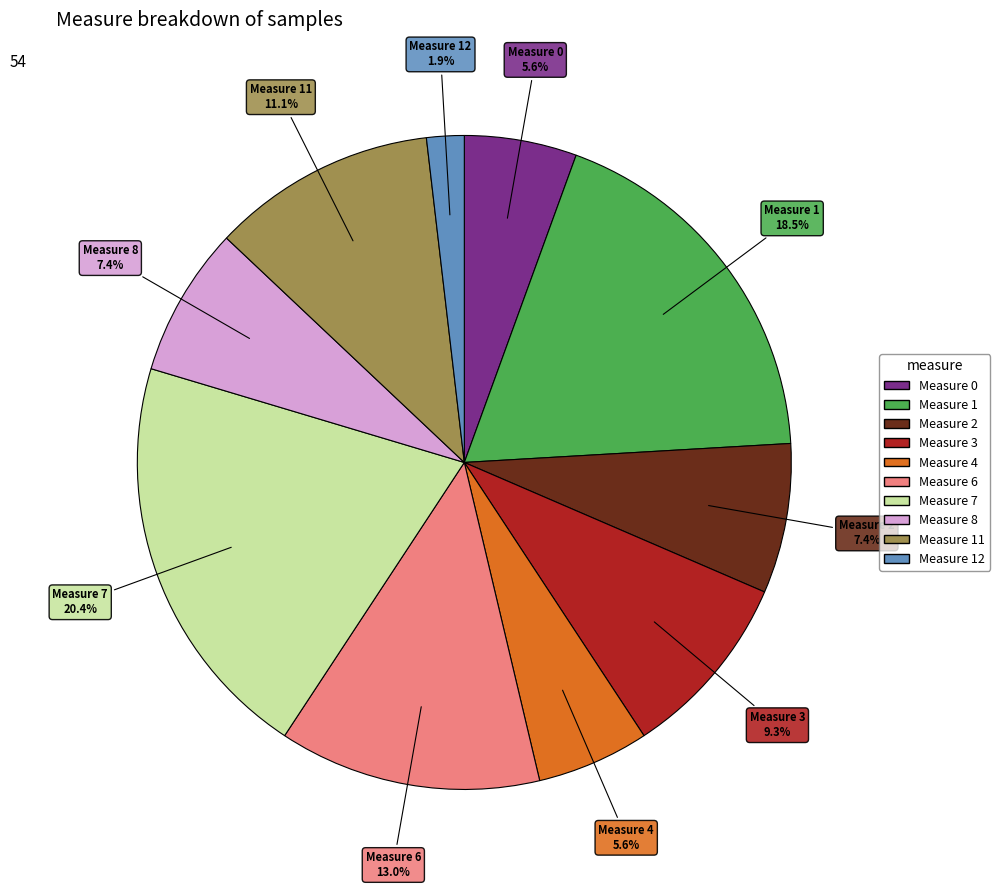

Is there any slice that represents more than half of the pie?

No